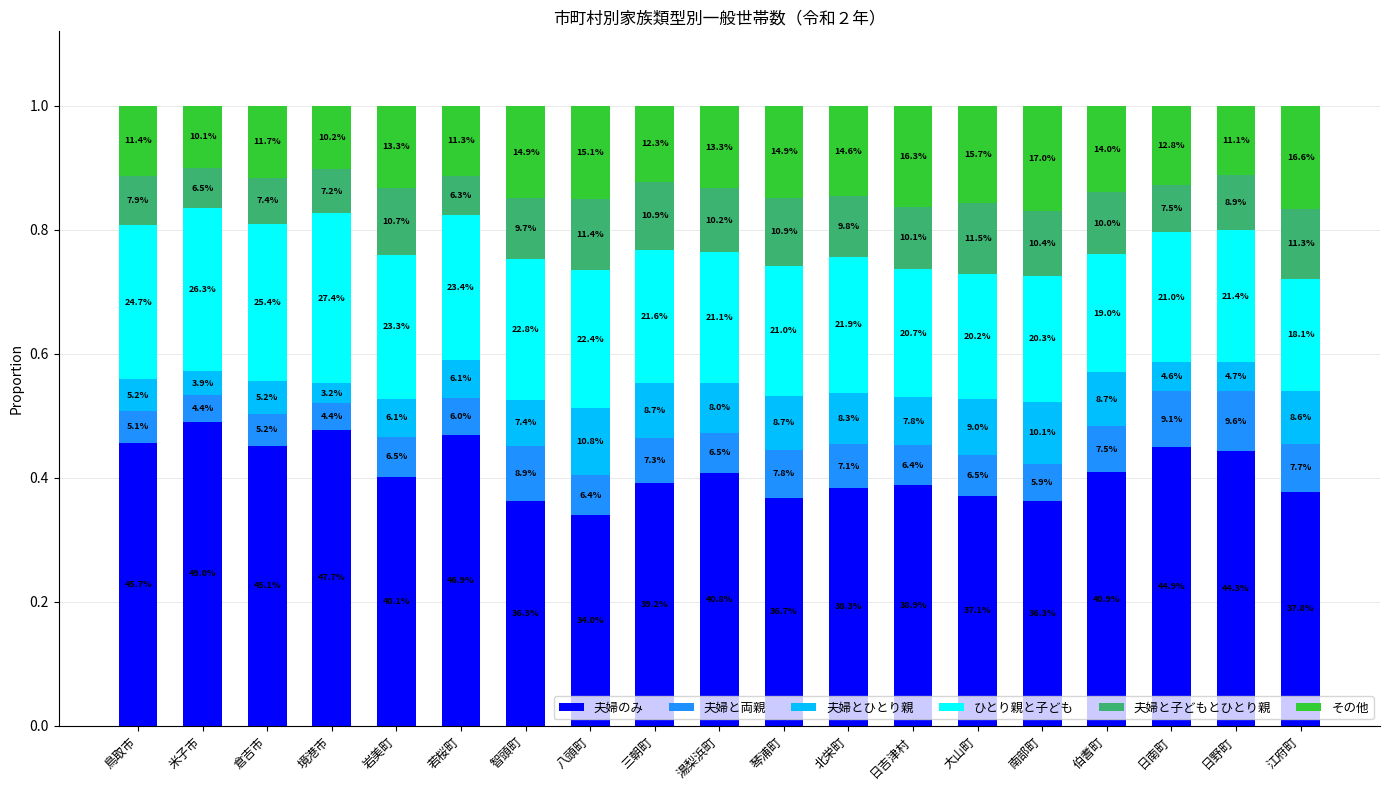

Which series has the largest range (max minus min)?

夫婦のみ